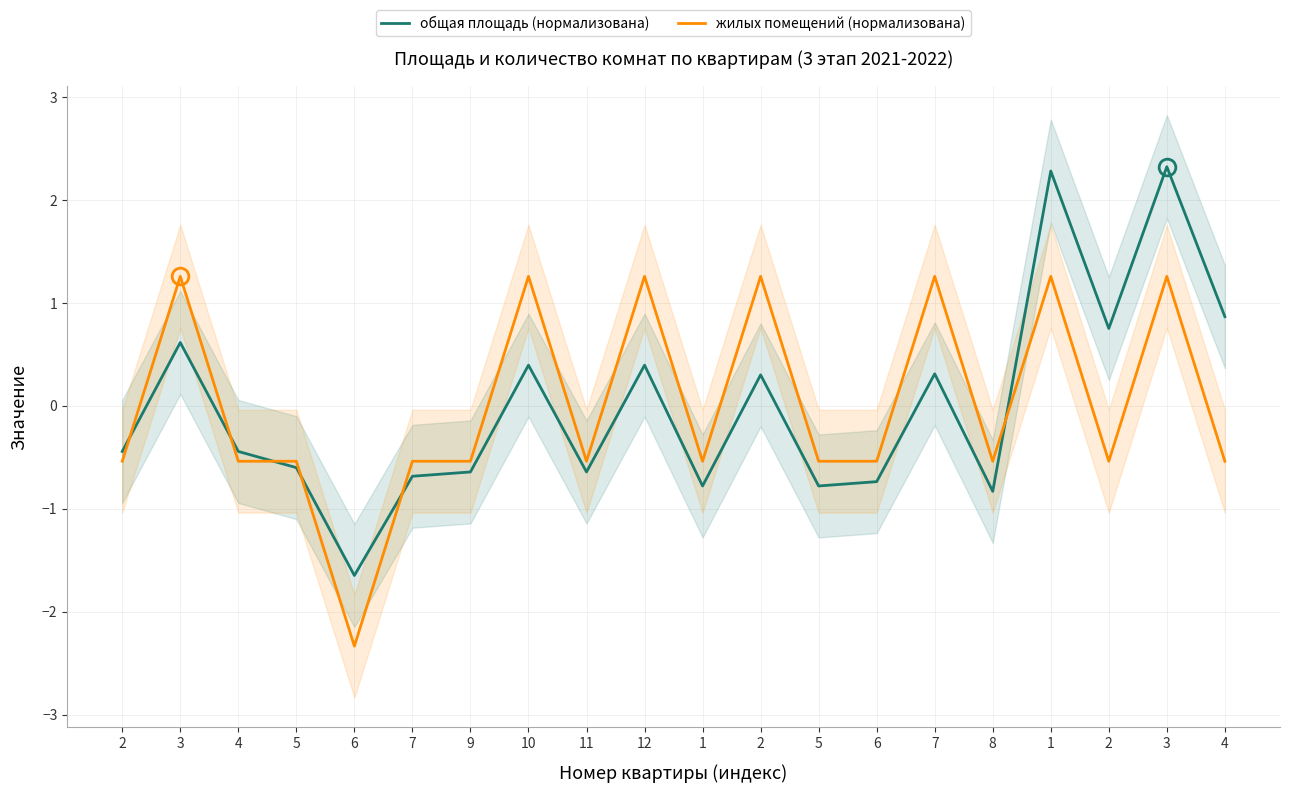

The общая площадь (нормализована) series shows -0.3 at 2. True or false?

False